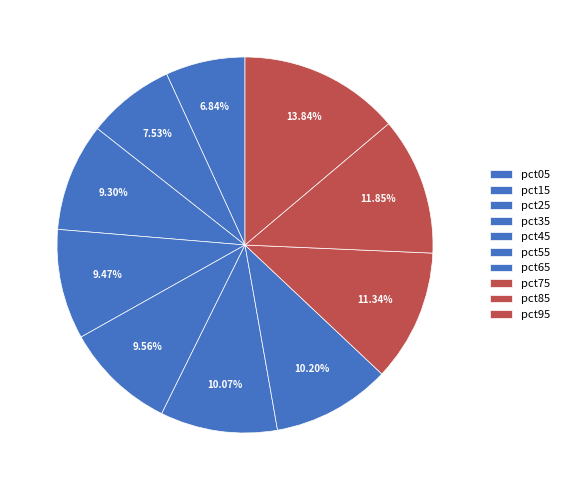

The pct05 slice represents 7% of the pie. True or false?

True